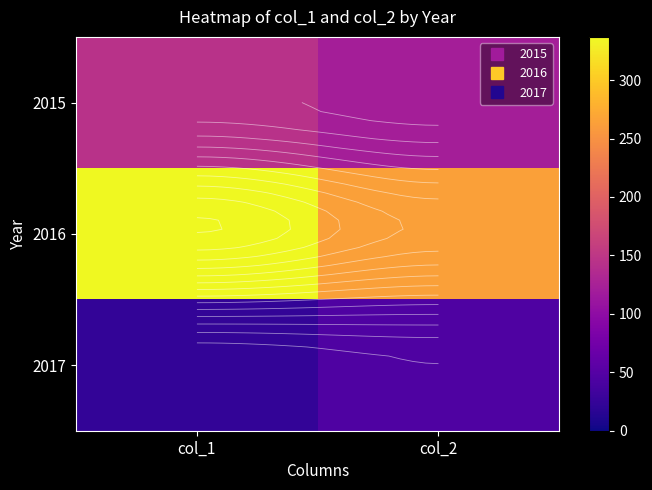

Rank the series by their maximum value, from highest to lowest.

2016, 2015, 2017